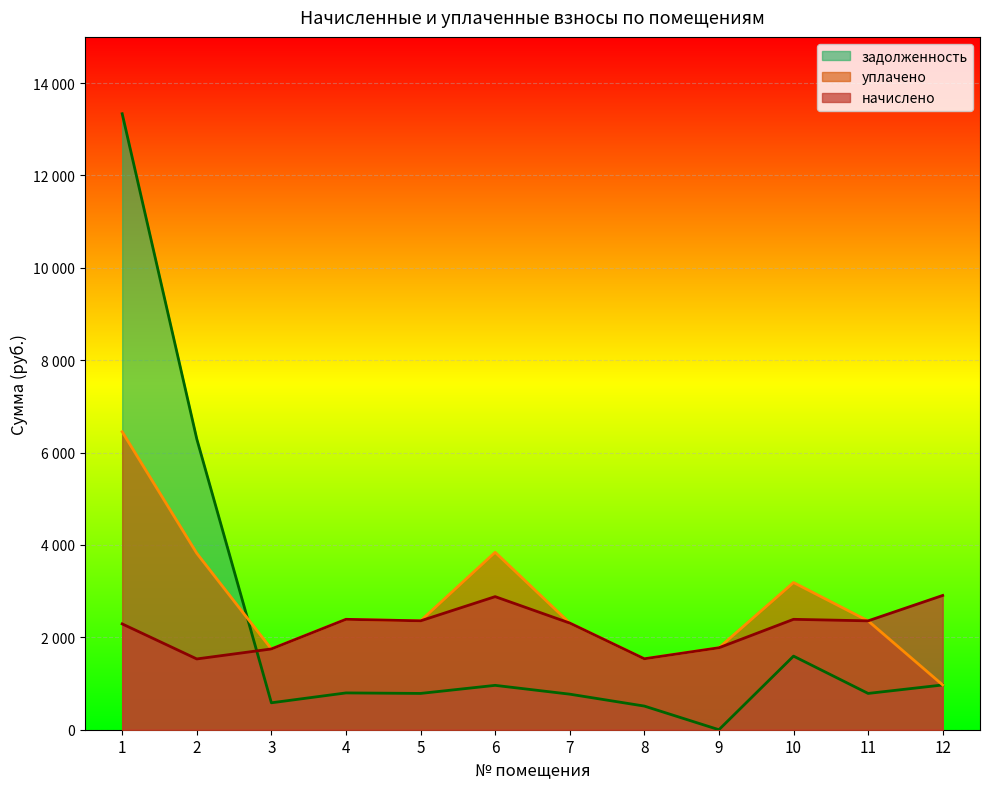

At how many categories does at least one series exceed 1708?

11